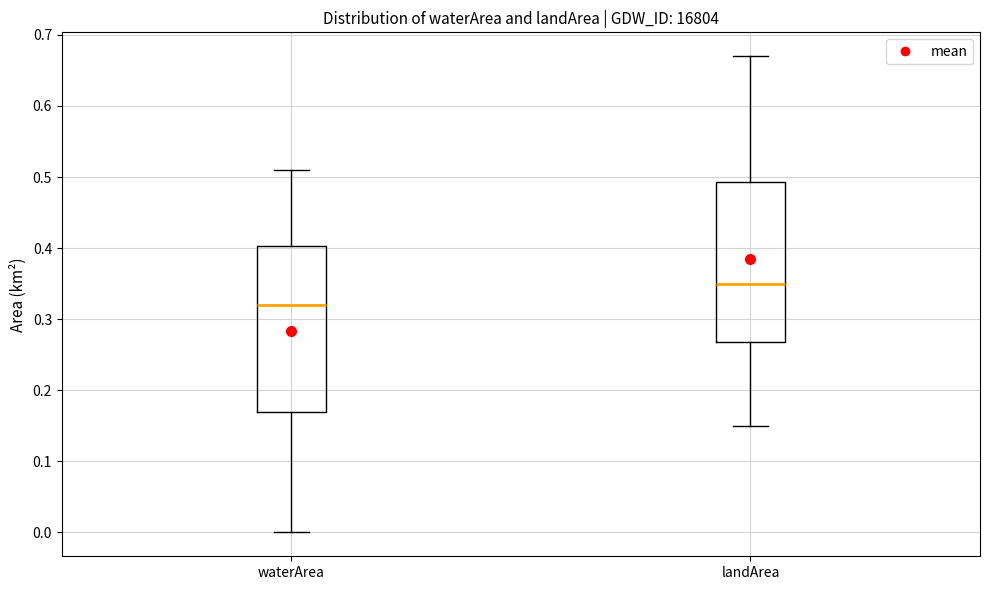

Where does the median line of the box for waterArea sit on the y-axis? The values are not printed on the chart, so give them approximately, as read against the axis.

0.32